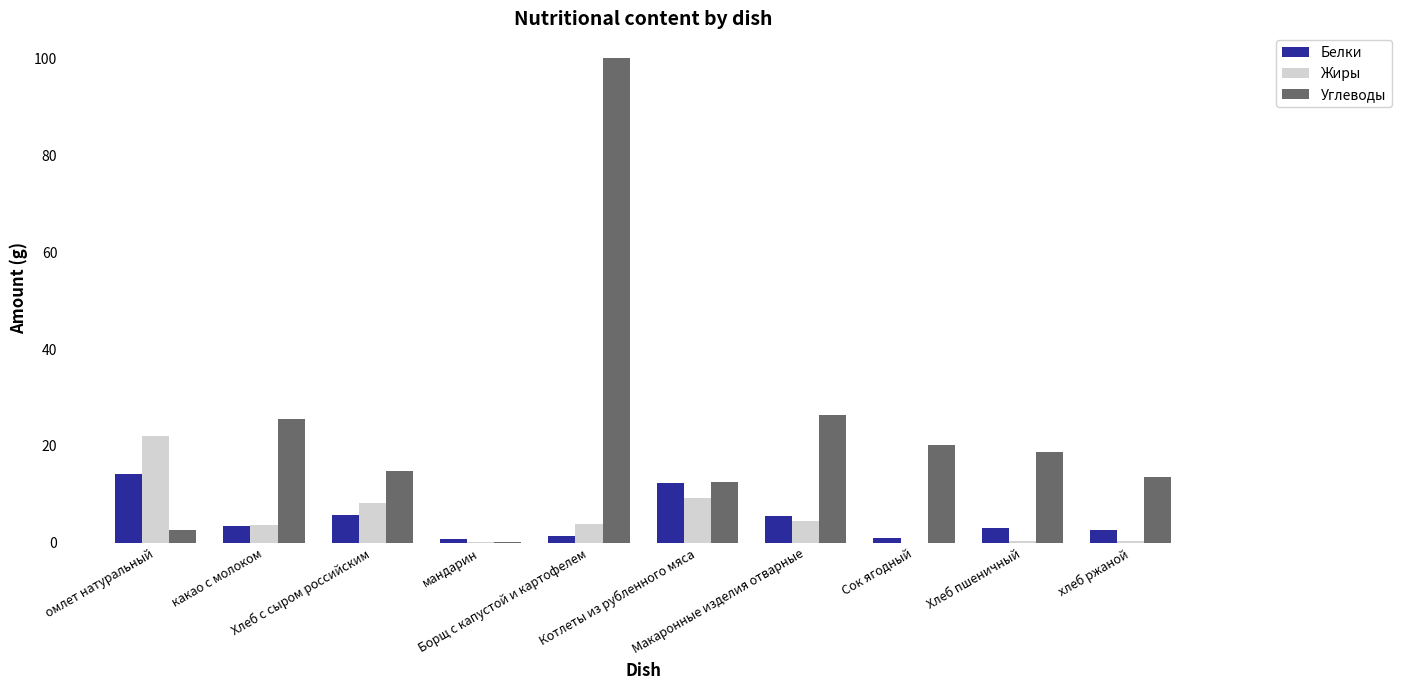

Which series has the largest total across all categories?

Углеводы